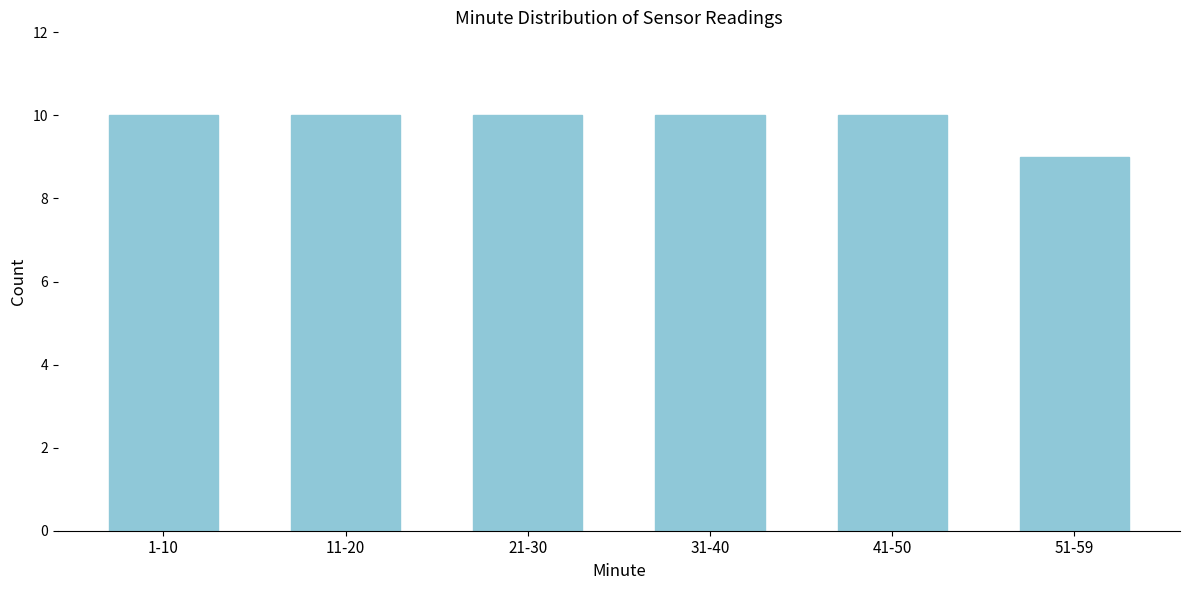

Reading left to right, transcribe all the data shown in this chart.

10	10	10	10	10	9